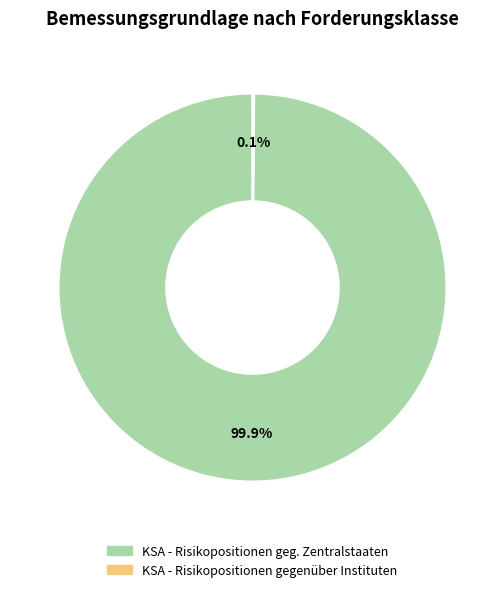

What percentage is NOT represented by KSA - Risikopositionen geg. Zentralstaaten?

0.1%